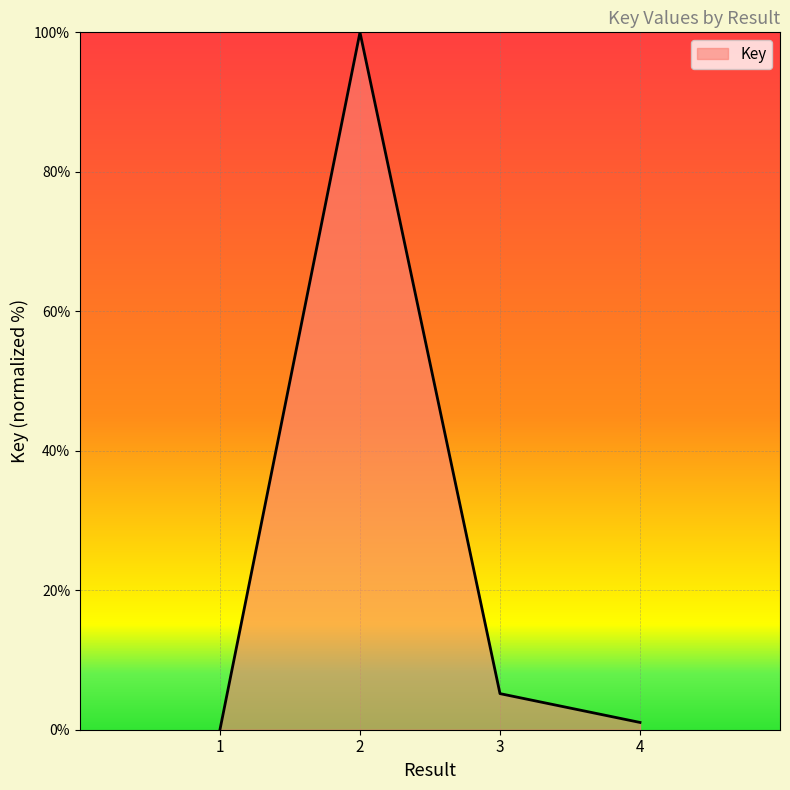

What is the greatest value displayed?

100.0